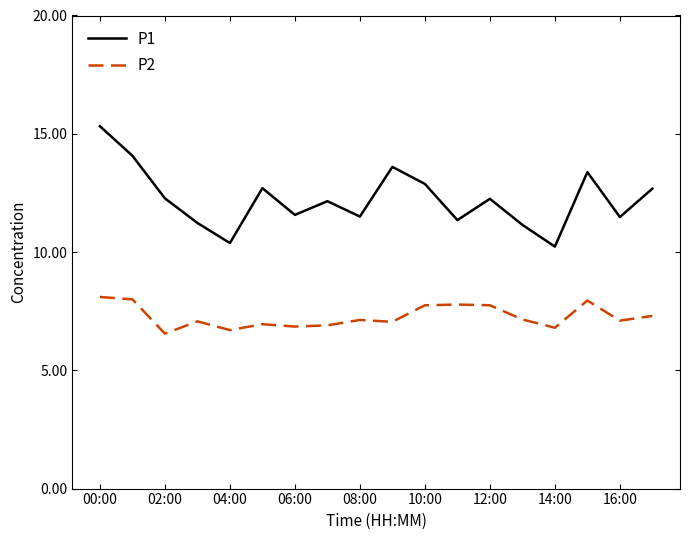

What is the difference between the second highest and minimum values in the P1 series?

3.8